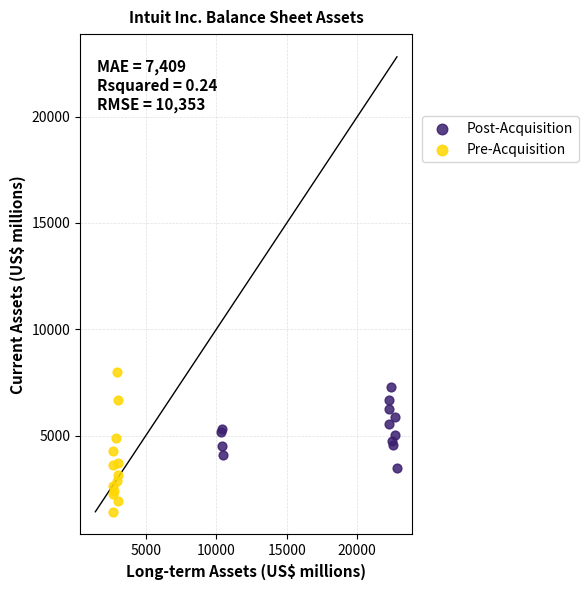

Which series has the widest spread of Y values?

Pre-Acquisition